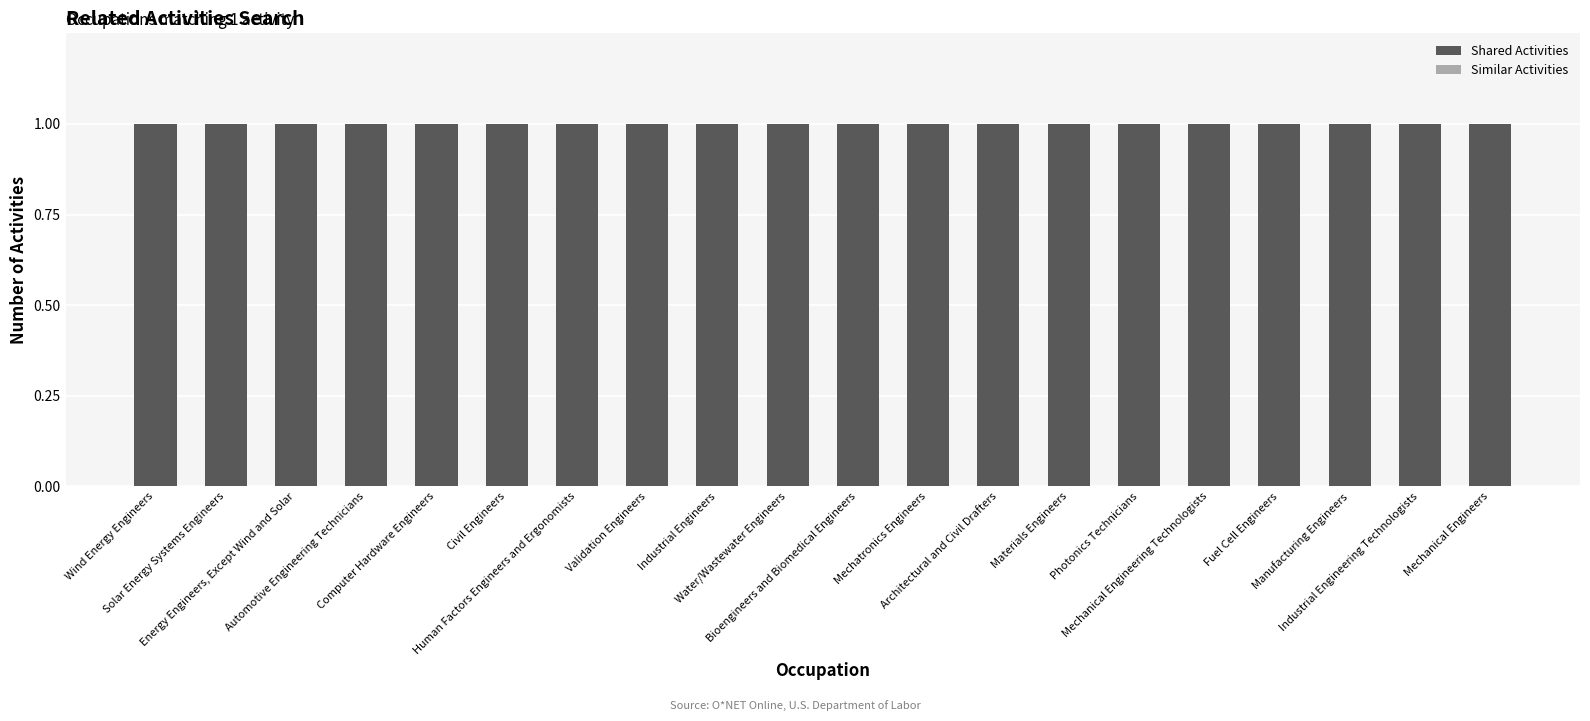

What is the label of the 2nd bar from the right?

Industrial Engineering Technologists